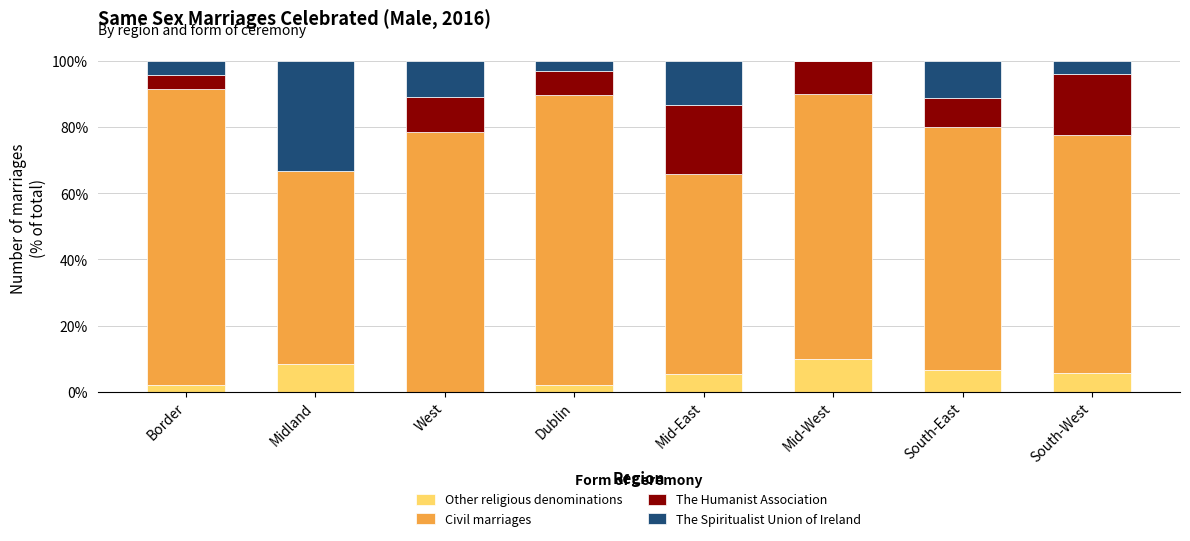

What is the sum of all Other religious denominations values?

39.8